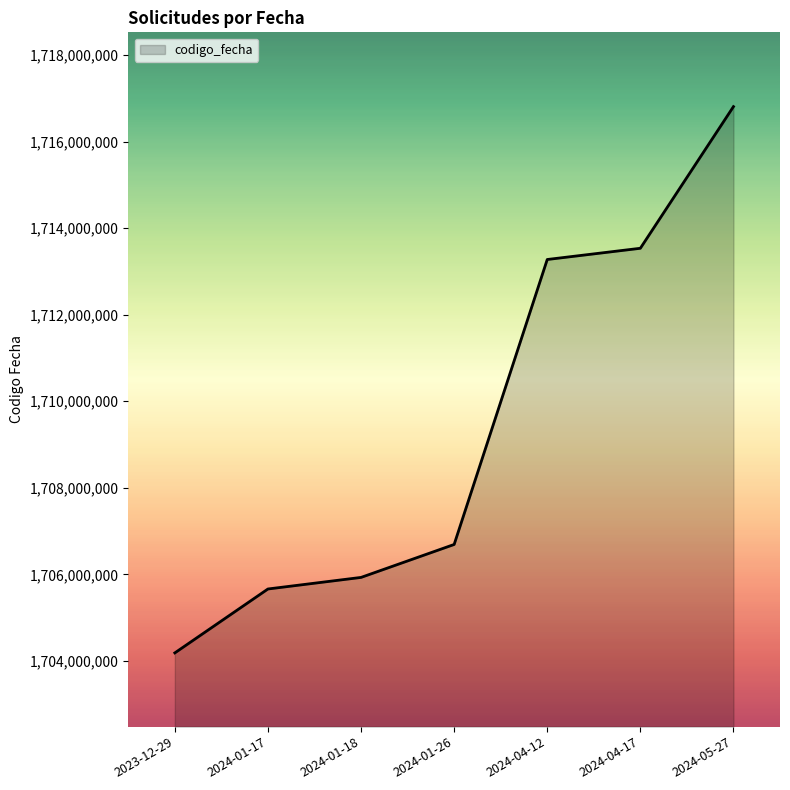

True or false: the data shows 2358076072 at 2024-05-27.

False